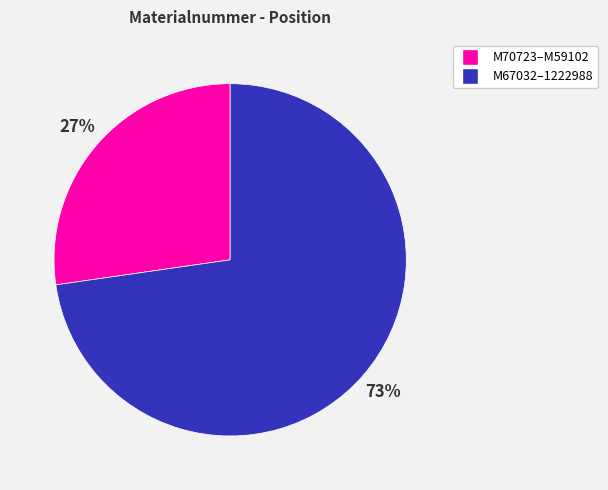

To the nearest percent, what is the average slice percentage?

50%